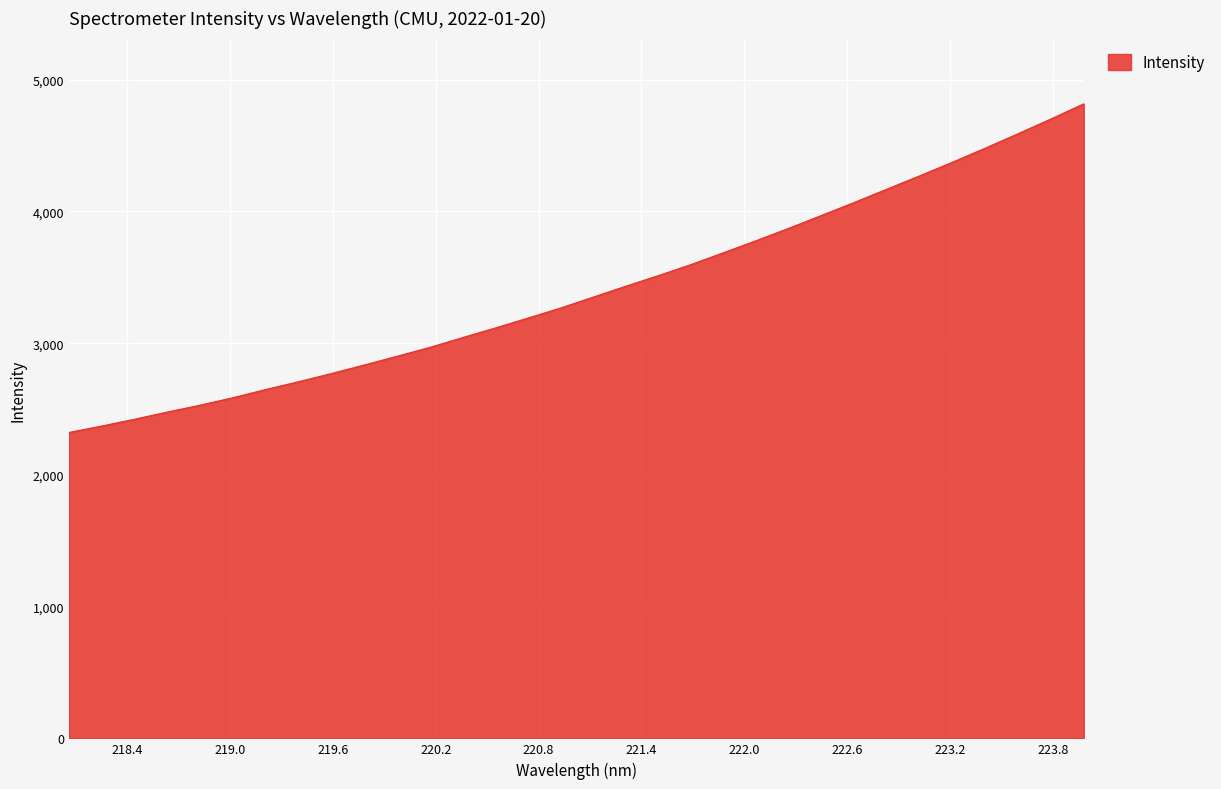

What is the difference between the maximum and minimum values?

2494.8